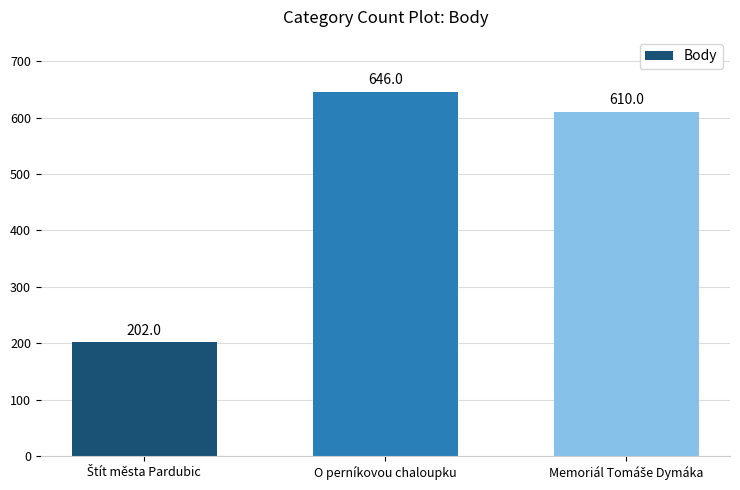

What is the greatest value displayed?

646